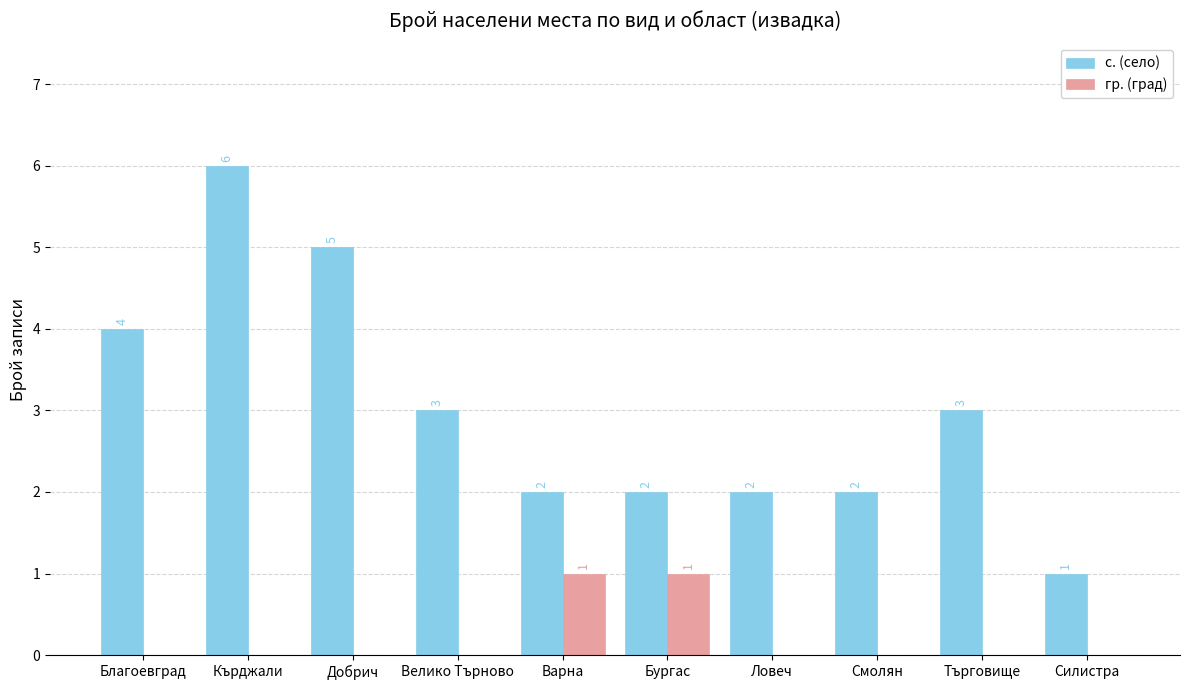

What is the sum of the гр. (град) values at Смолян and Варна?

1